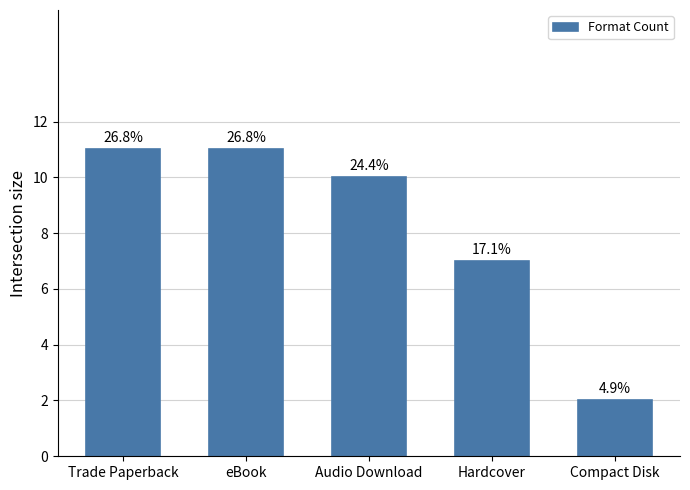

Does the chart contain any negative values?

No